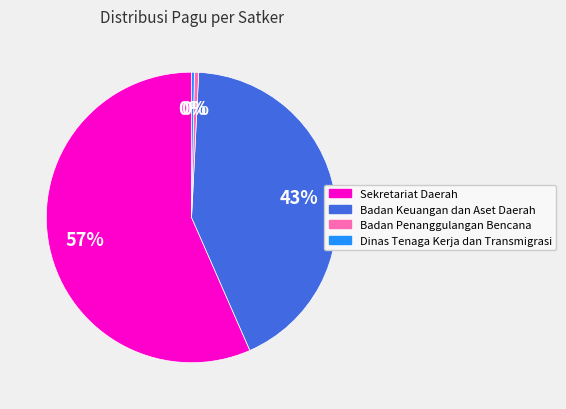

Is there any slice that represents more than half of the pie?

Yes